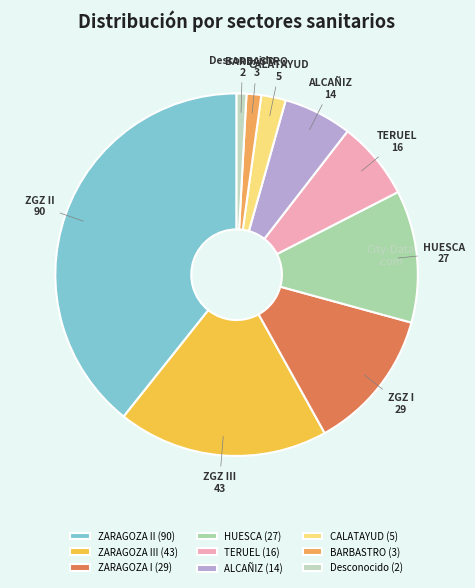

Rank the categories by value from lowest to highest.

Desconocido, BARBASTRO, CALATAYUD, ALCAÑIZ, TERUEL, HUESCA, ZARAGOZA I, ZARAGOZA III, ZARAGOZA II